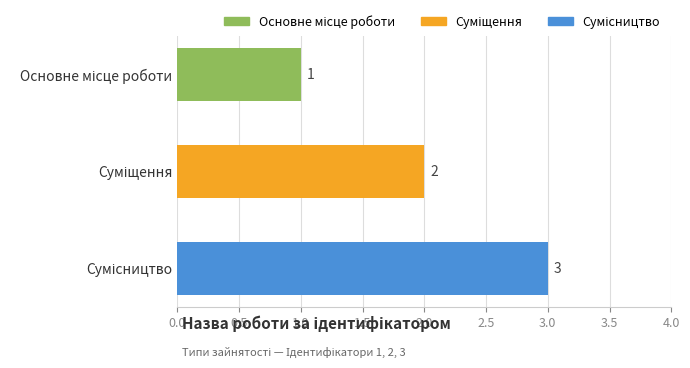

What is the difference between the maximum and minimum values?

2